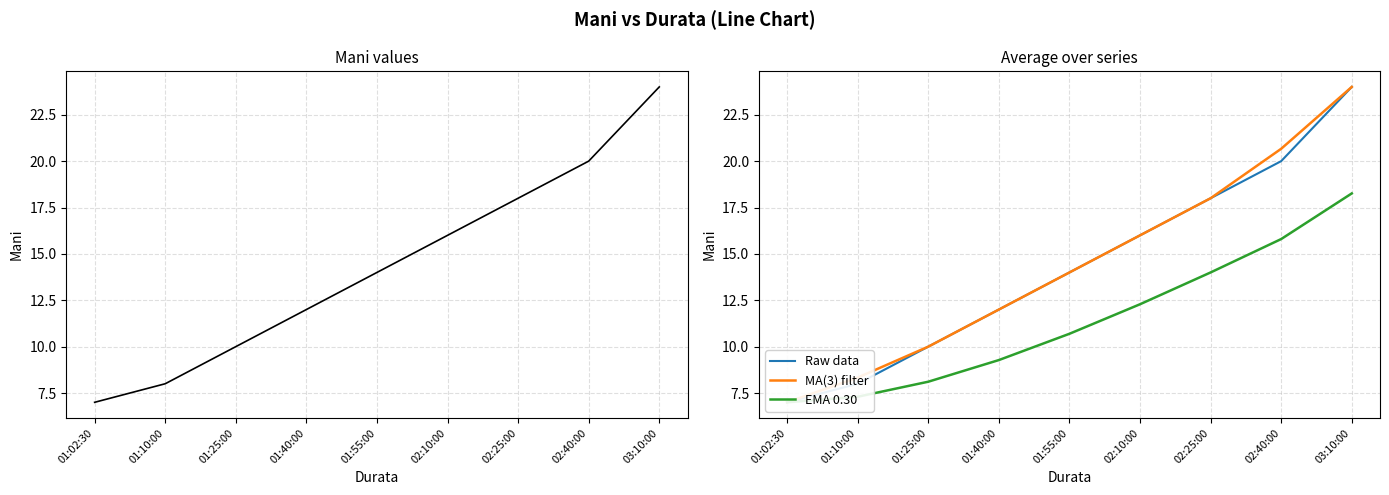

Which series has the widest spread of values?

Mani (raw)